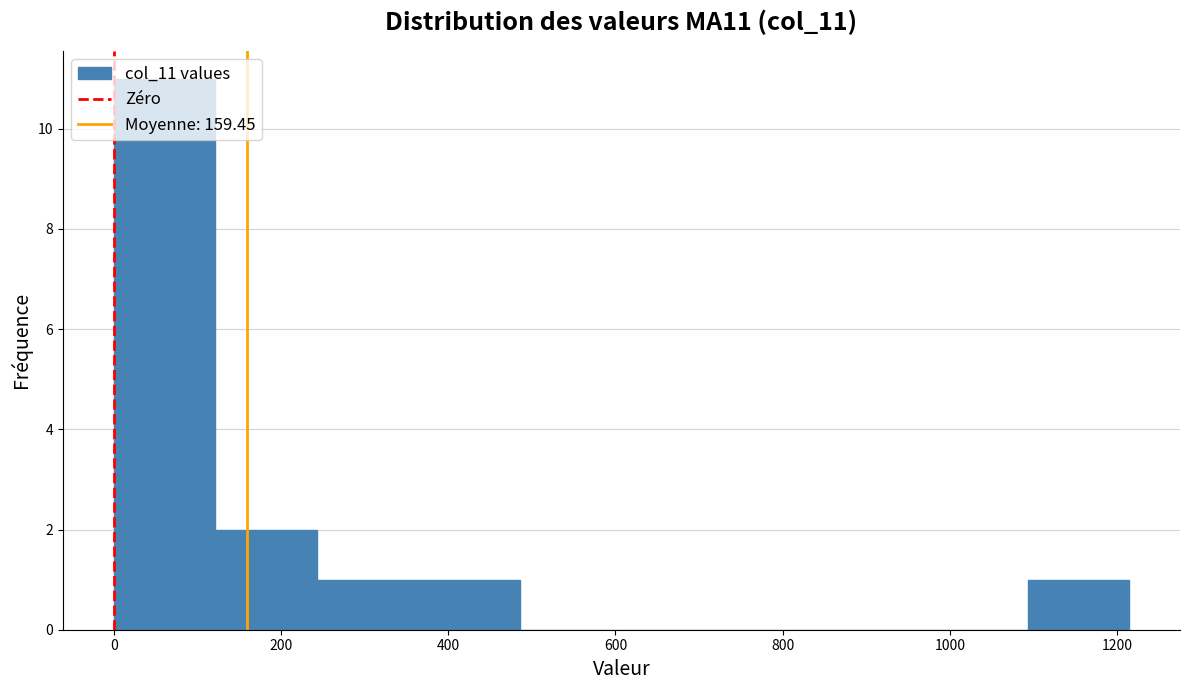

Reading left to right, transcribe this chart: for each bar, give the range it covers on the x-axis and its height. Neither the bar edges nor the heights are printed on the chart, so give them approximately, as read against the axes.

0 to 120: 11
120 to 240: 2
240 to 360: 1
360 to 480: 1
480 to 600: 0
600 to 720: 0
720 to 860: 0
860 to 980: 0
980 to 1100: 0
1100 to 1220: 1